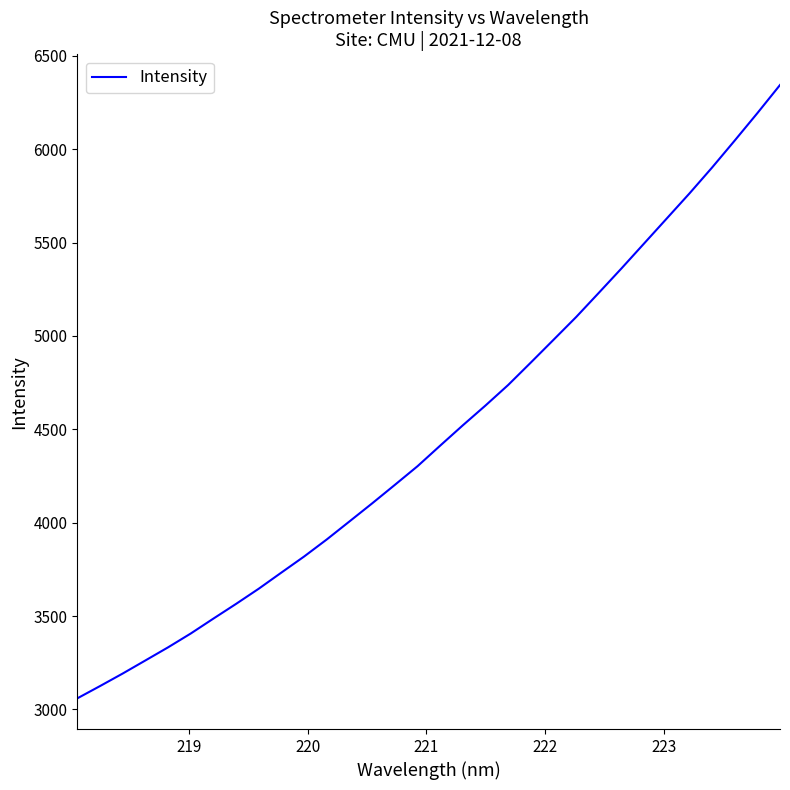

What is the difference between the second highest and minimum values?

3133.7